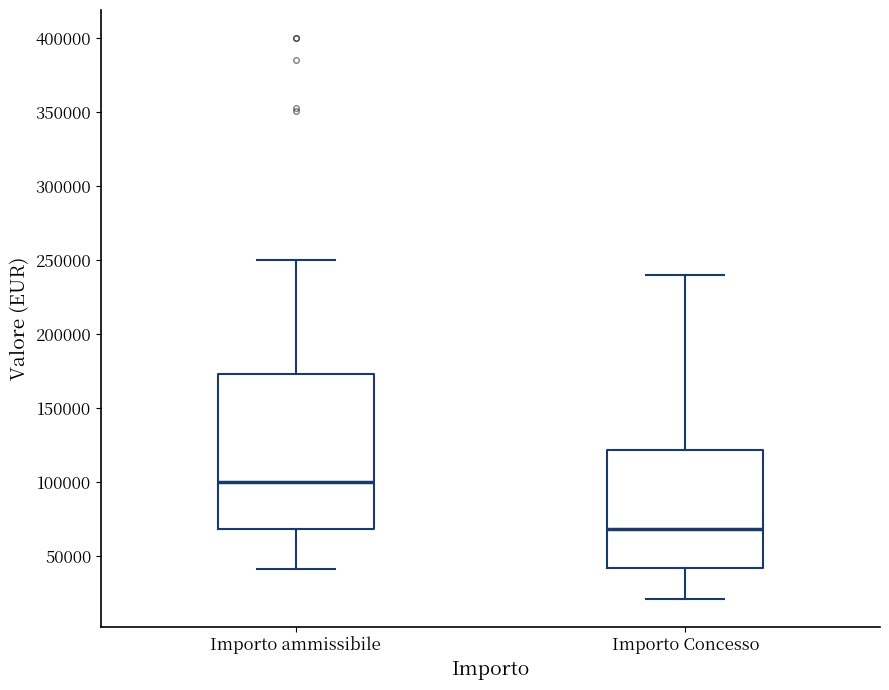

Reading left to right, read every box against the y-axis: the position of its median line, the range the box covers, and the ends of its whiskers. The values are not printed on the chart, so give them approximately, as read against the axis.

Importo ammissibile: median 100000, box 70000 to 175000, whiskers 40000 to 250000
Importo Concesso: median 70000, box 40000 to 120000, whiskers 20000 to 240000